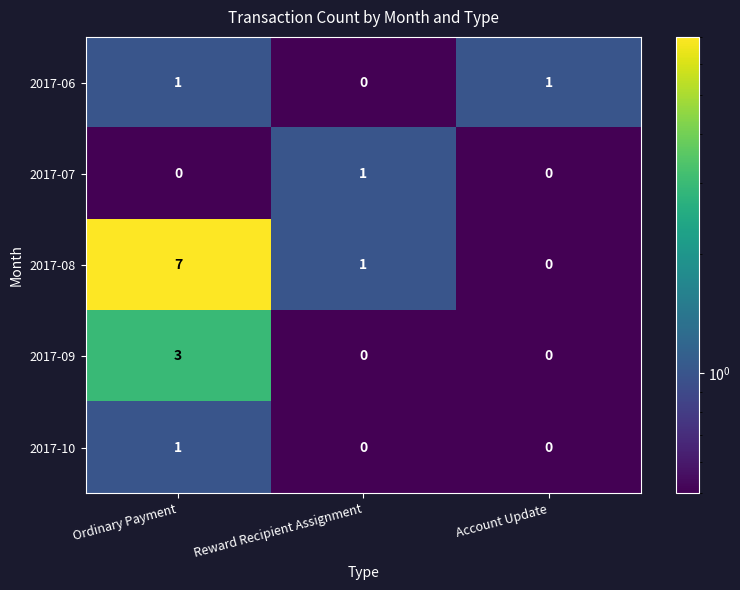

Which series changed the most between Ordinary Payment and Account Update?

2017-08